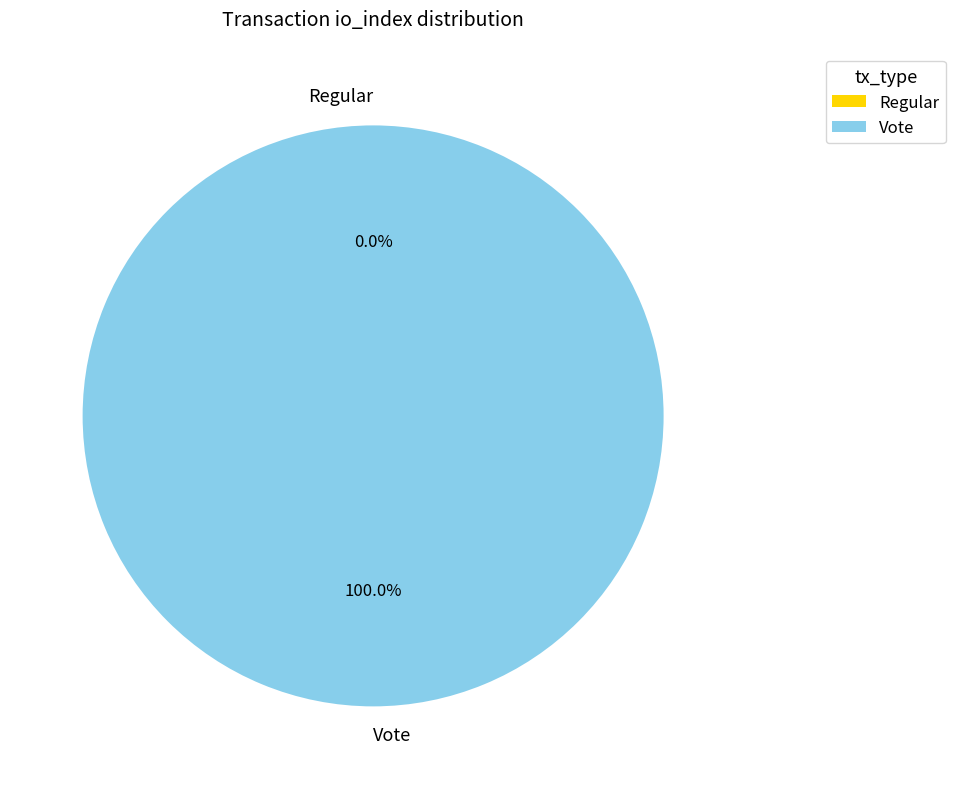

Is the sum of Regular and Vote greater than half?

Yes